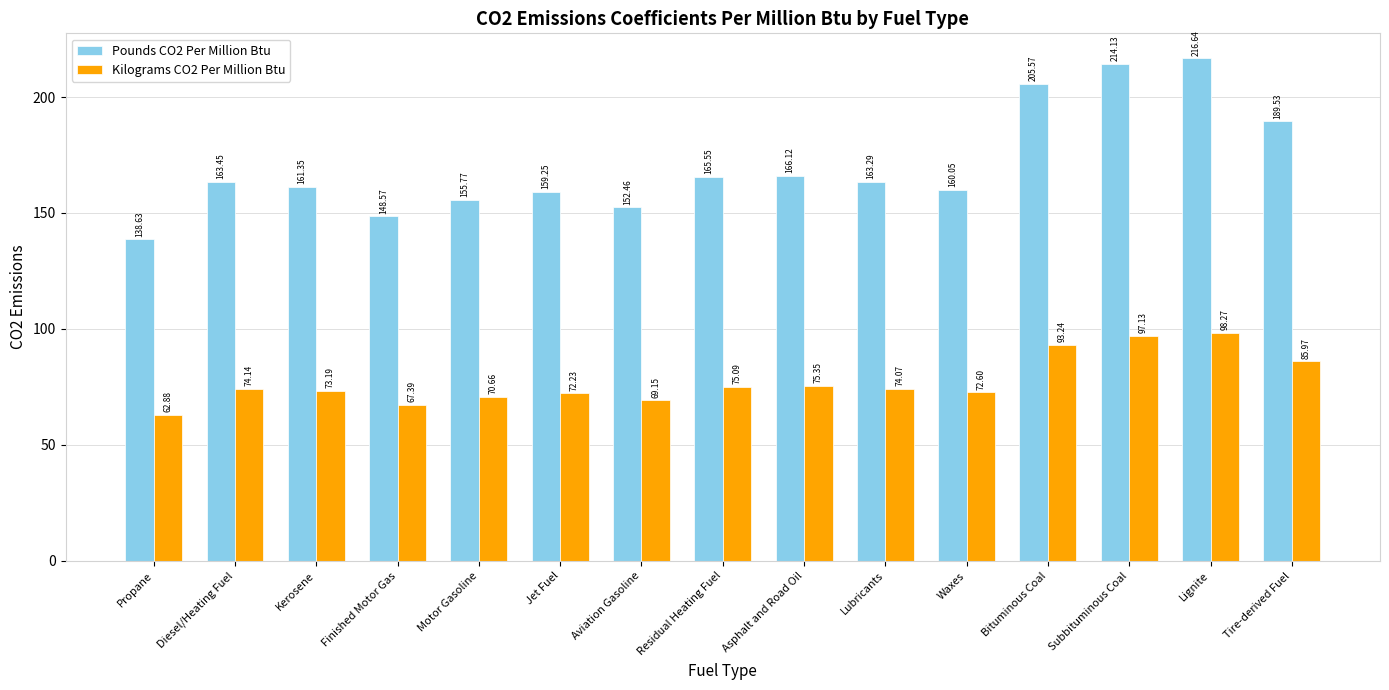

What is the label of the 6th bar from the left?

Jet Fuel